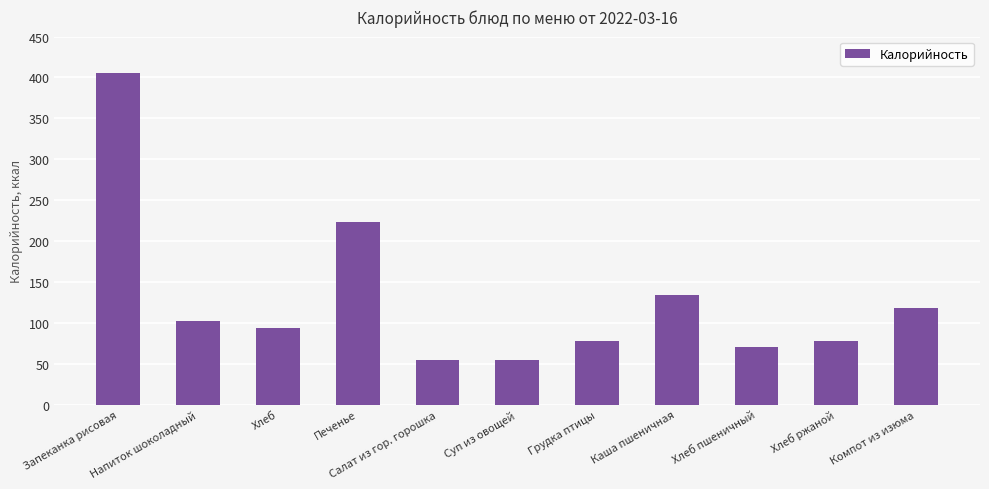

What is the greatest value displayed?

405